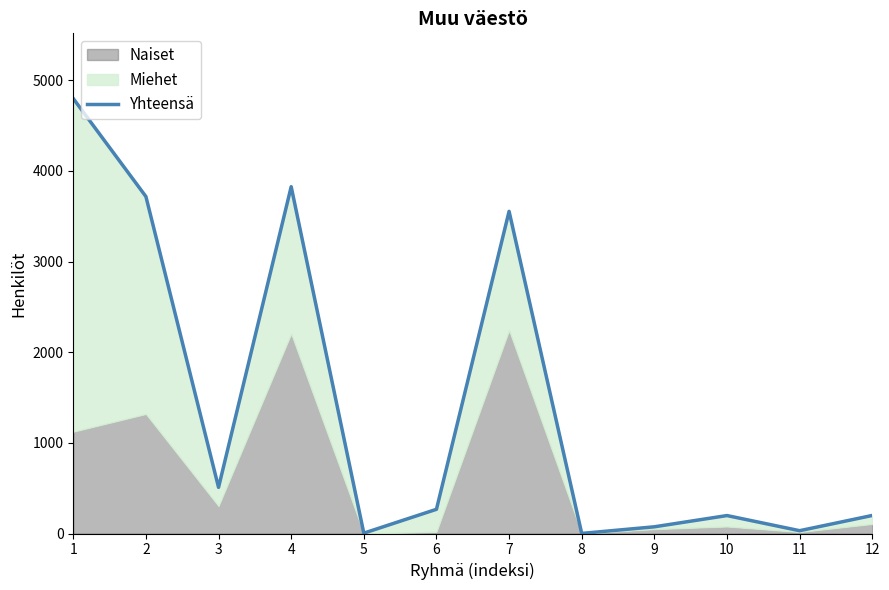

How many lines are shown in the chart?

1